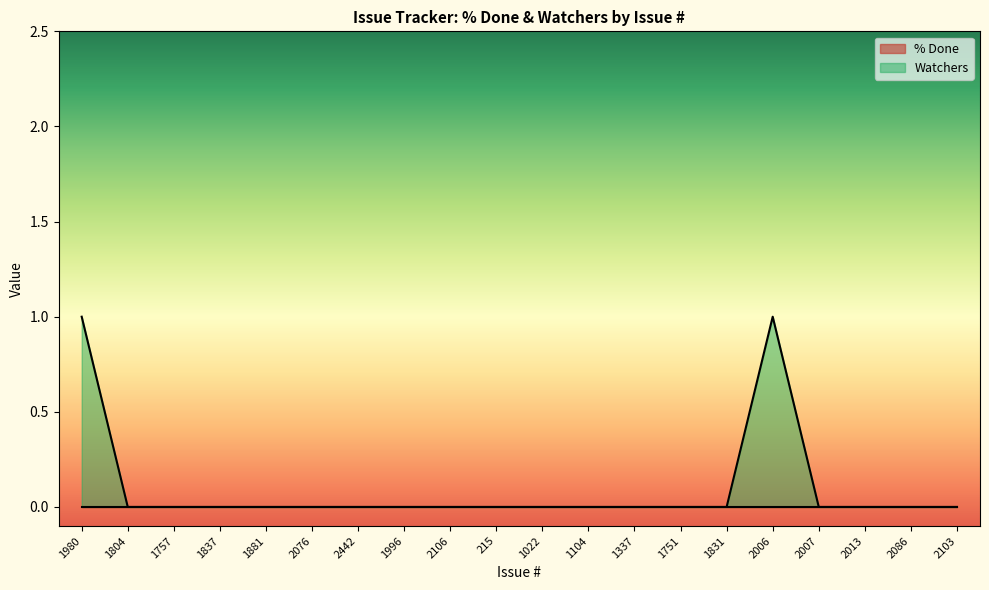

At which category does the data reach its first local peak?

2006